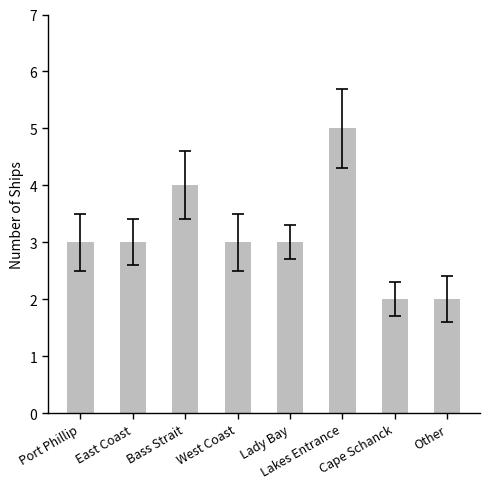

At which category does the chart reach its peak across all series?

Lakes Entrance